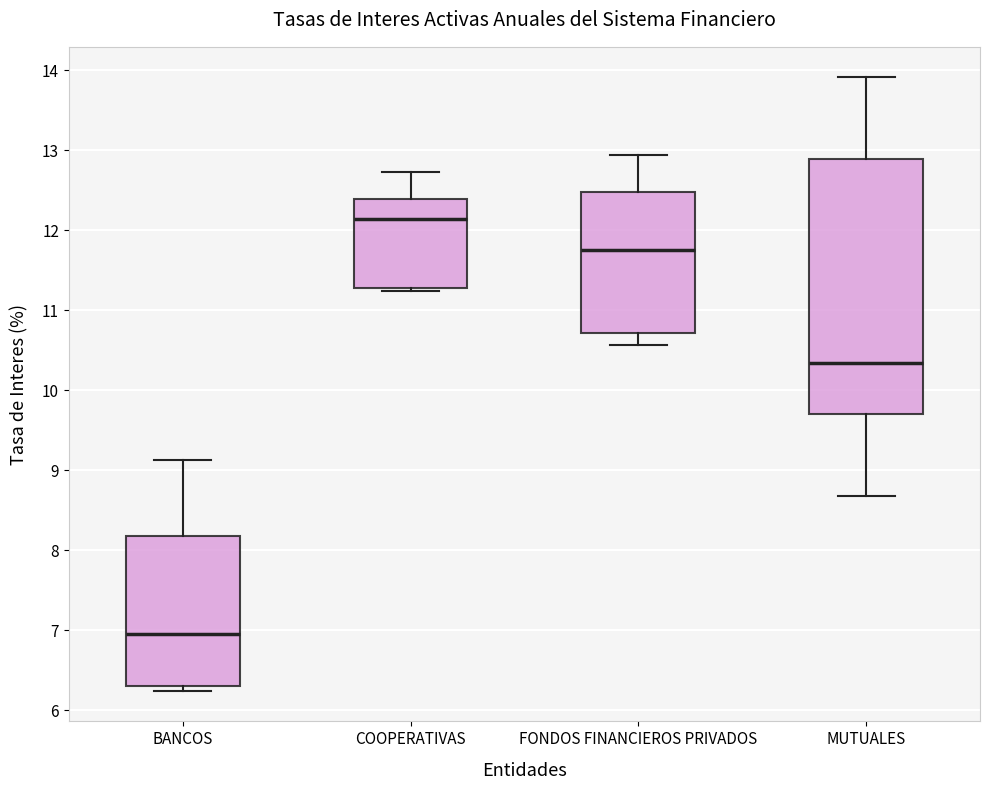

Which box is the tallest, from its lower edge to its upper edge?

MUTUALES